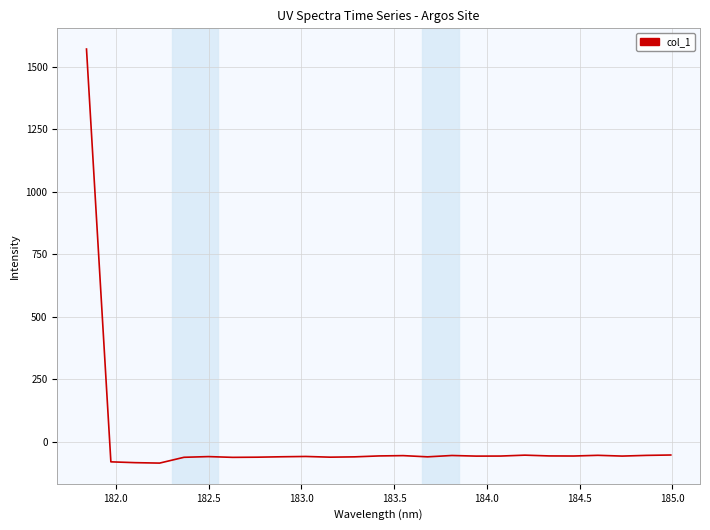

What is the difference between the maximum and minimum values?

1656.5